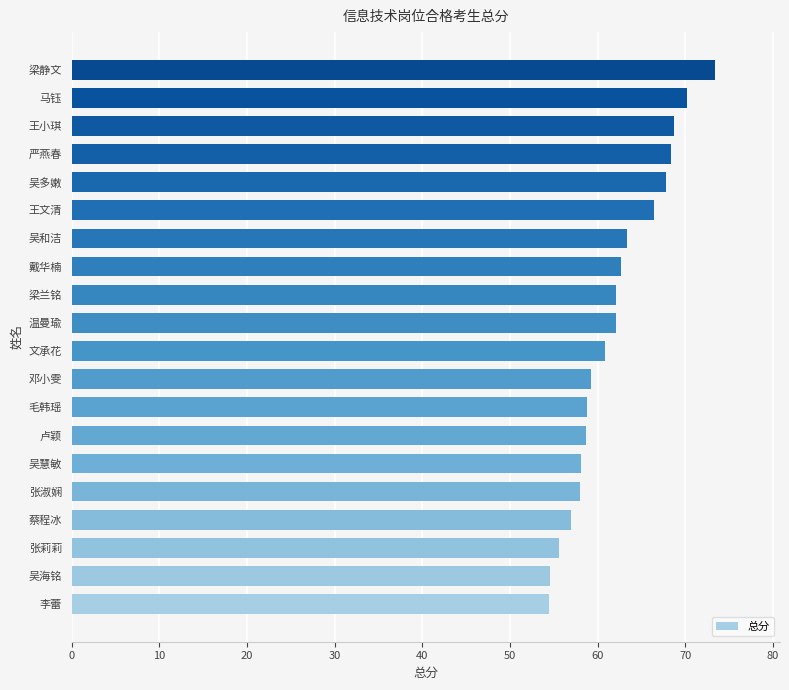

True or false: the data shows 63.3 at 吴和洁.

True